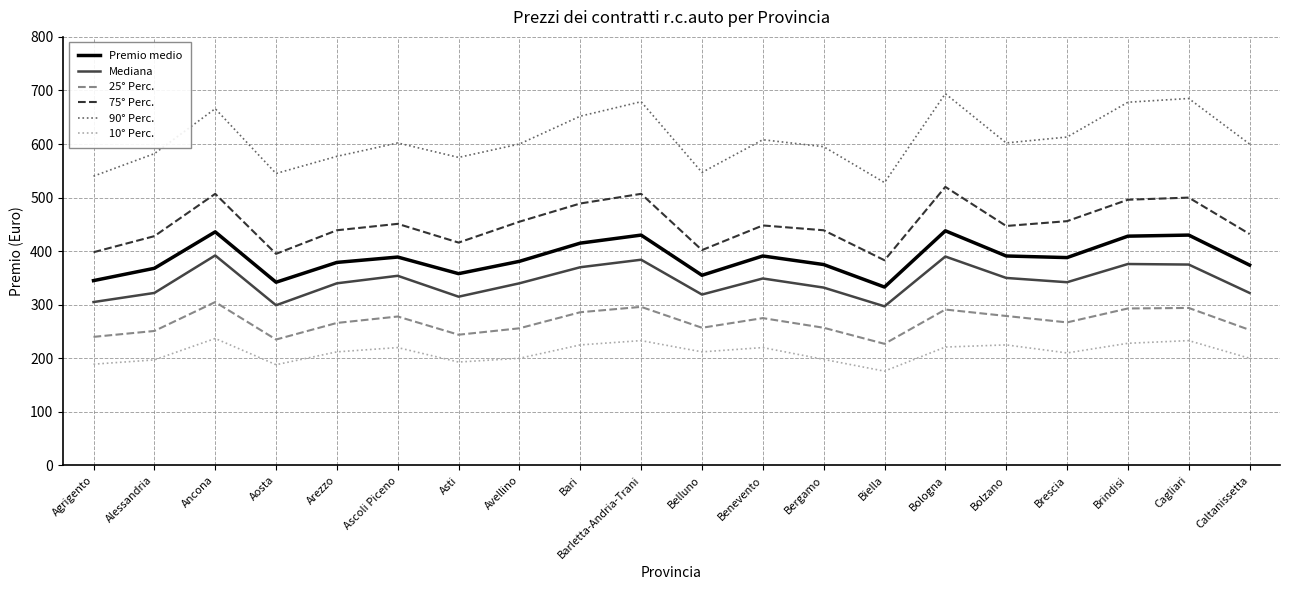

Where is the first local maximum for 10° Perc.?

Ancona